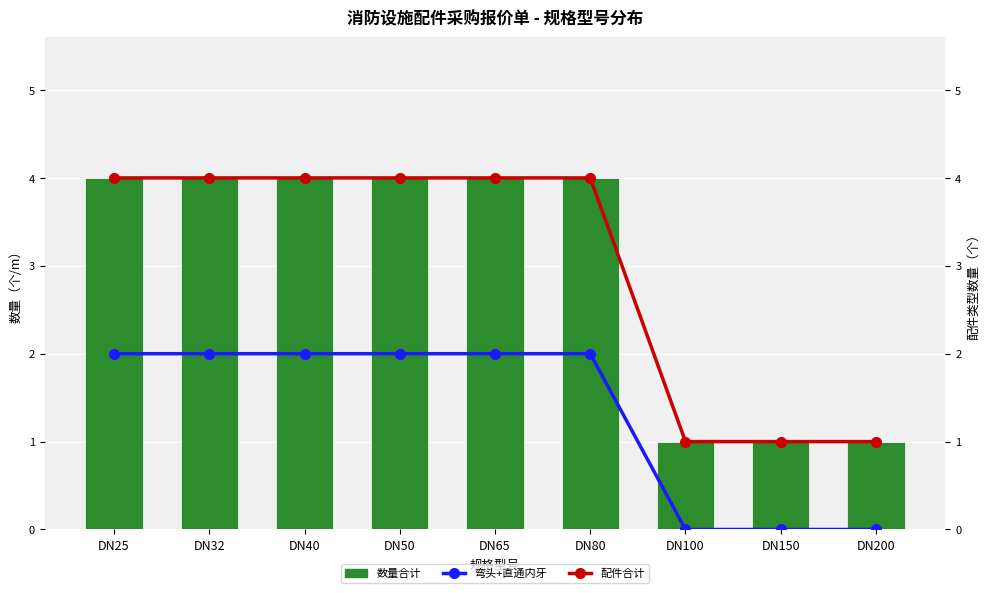

What is the value of the 配件合计 bar at the 9th from the left?

1